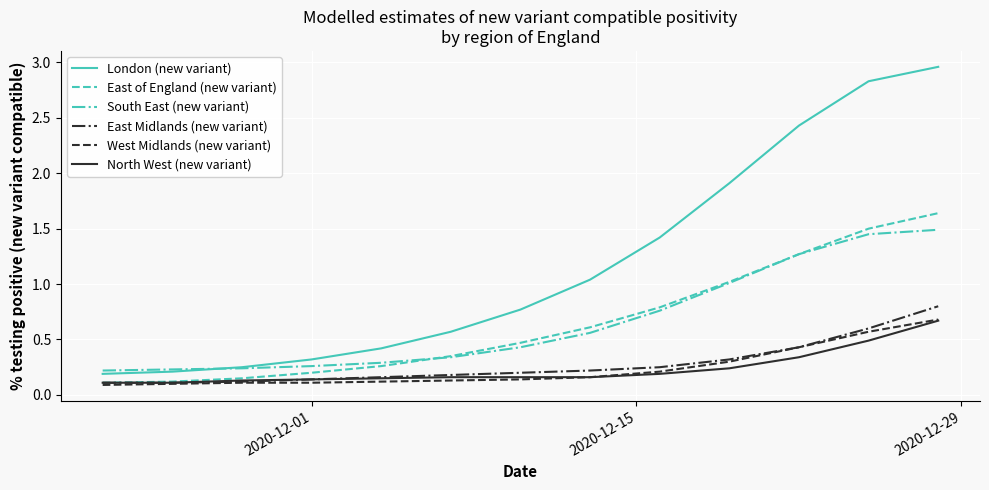

Which series has the widest spread of values?

London (new variant)